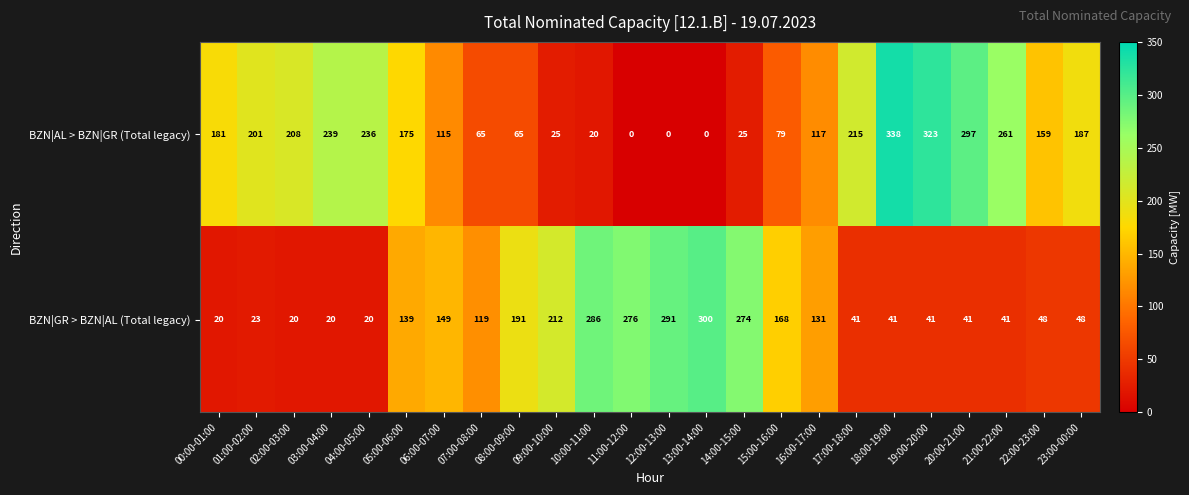

What is the total value across all series at 08:00-09:00?

256